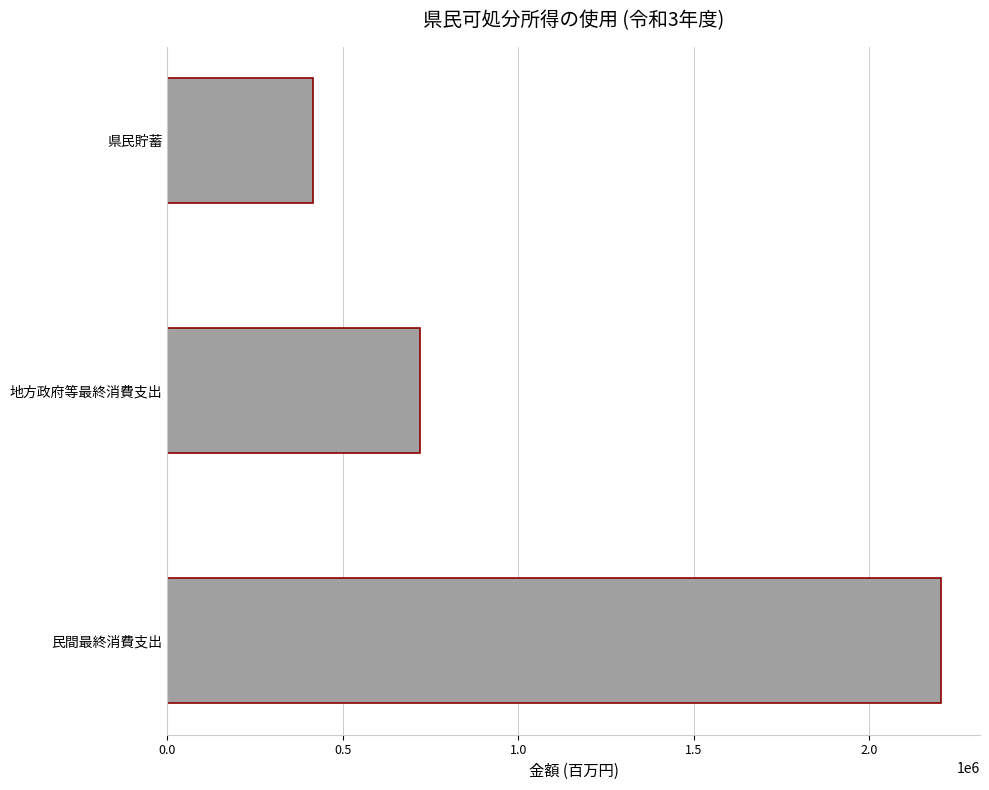

Between 民間最終消費支出 and 県民貯蓄, which is larger?

民間最終消費支出